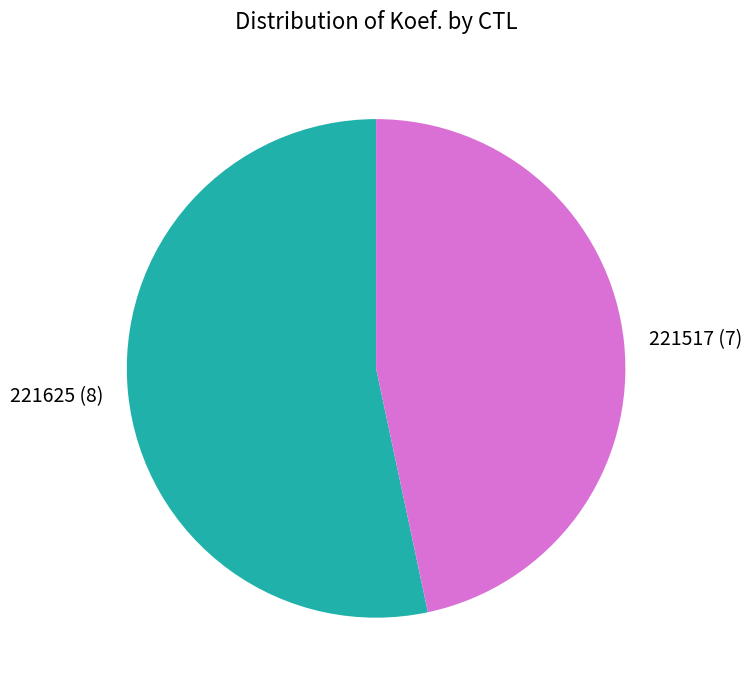

Which slice represents more than half of the pie?

221625